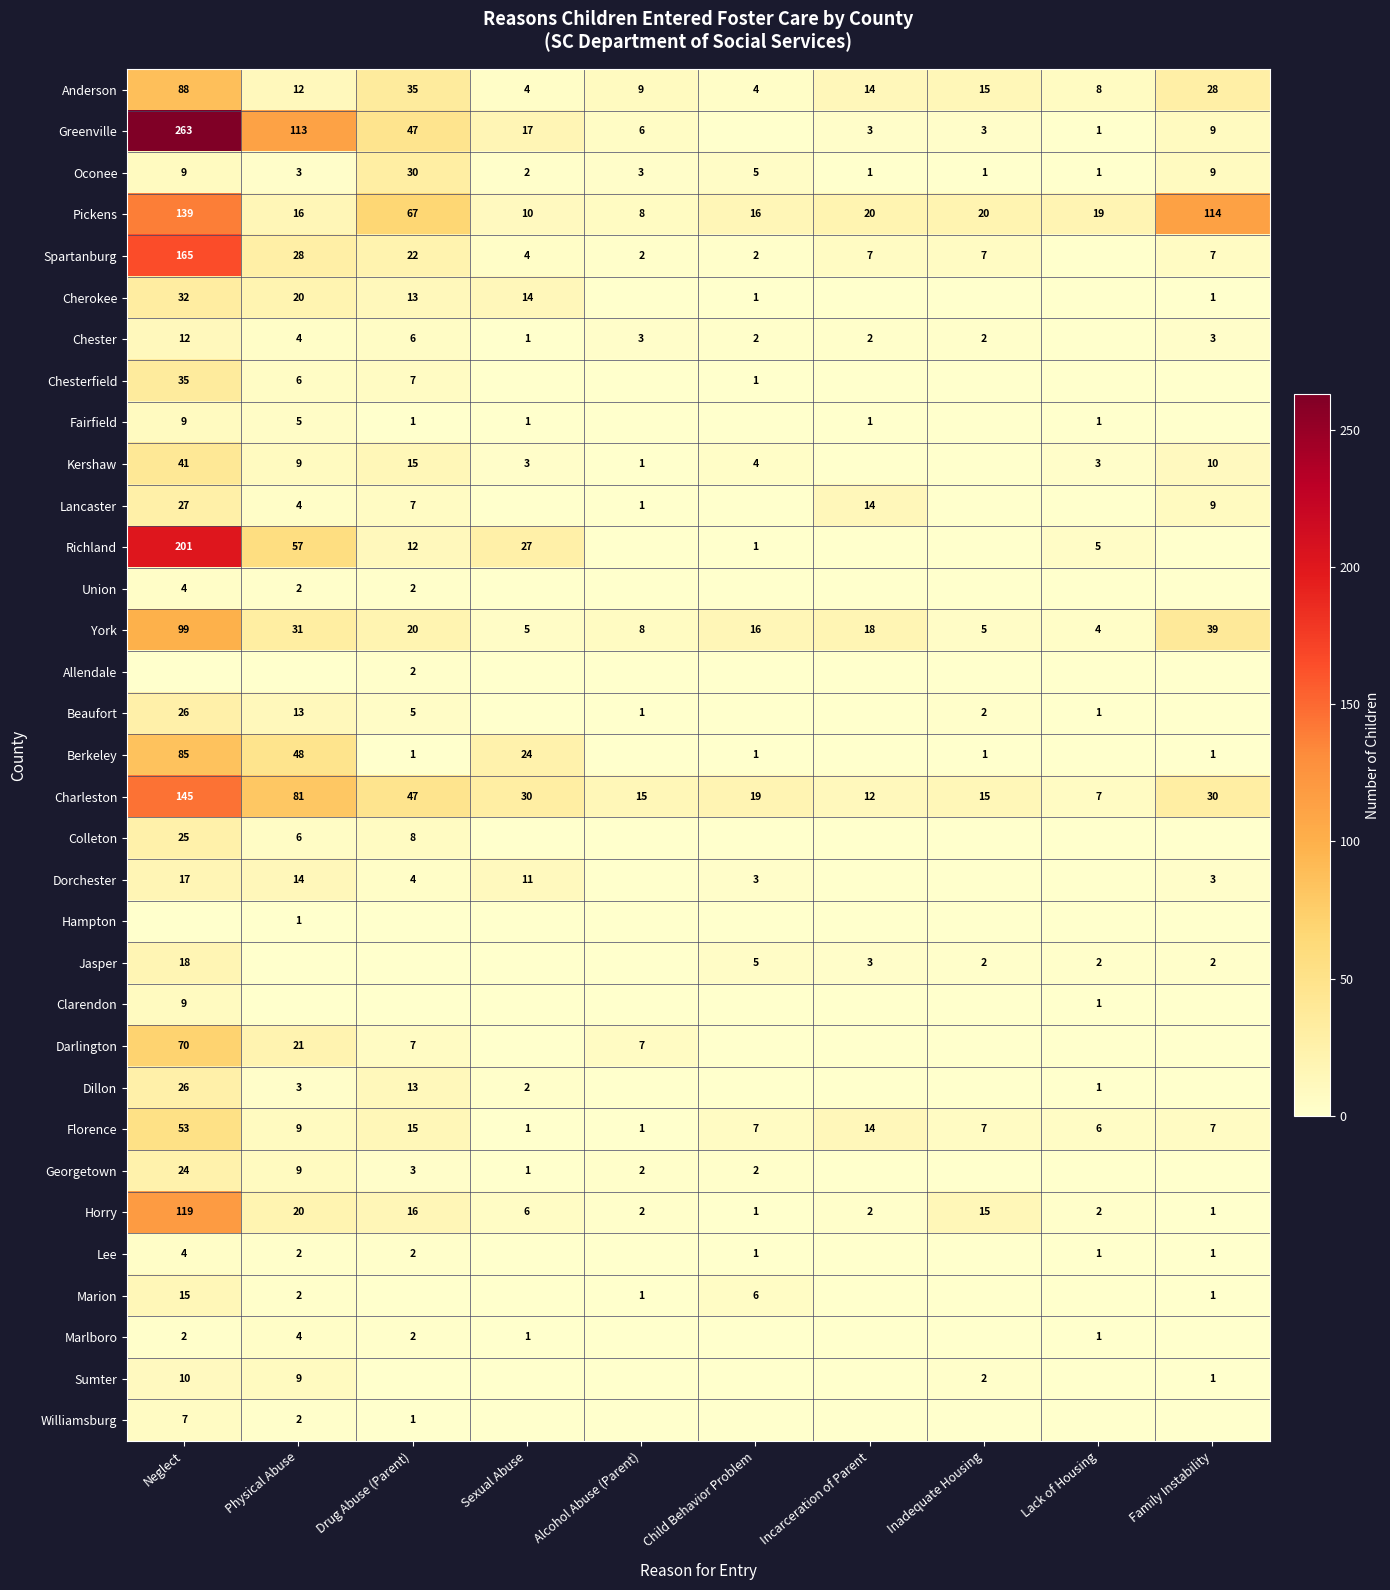

Where is Charleston nearest to the value 76?

Physical Abuse